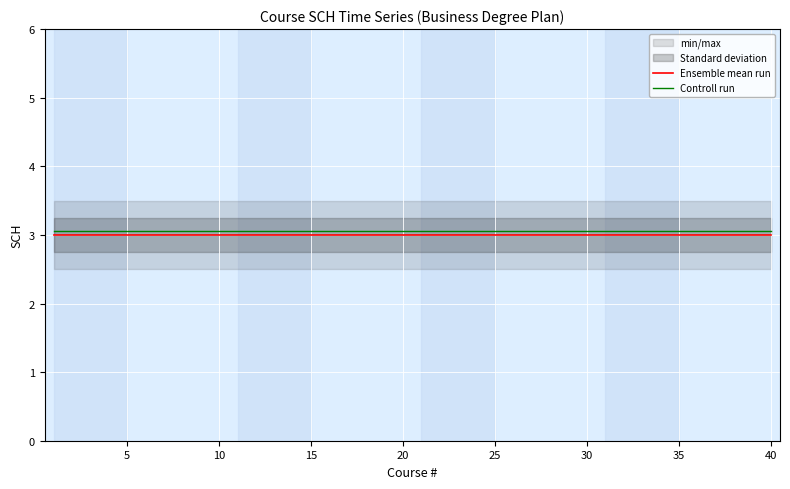

Reading right to left, extract all data points from this chart.

Ensemble mean run: 3.0	3.0	3.0	3.0	3.0	3.0	3.0	3.0	3.0	3.0	3.0	3.0	3.0	3.0	3.0	3.0	3.0	3.0	3.0	3.0	3.0	3.0	3.0	3.0	3.0	3.0	3.0	3.0	3.0	3.0	3.0	3.0	3.0	3.0	3.0	3.0	3.0	3.0	3.0	3.0
Controll run: 3.0	3.0	3.0	3.0	3.0	3.0	3.0	3.0	3.0	3.0	3.0	3.0	3.0	3.0	3.0	3.0	3.0	3.0	3.0	3.0	3.0	3.0	3.0	3.0	3.0	3.0	3.0	3.0	3.0	3.0	3.0	3.0	3.0	3.0	3.0	3.0	3.0	3.0	3.0	3.0